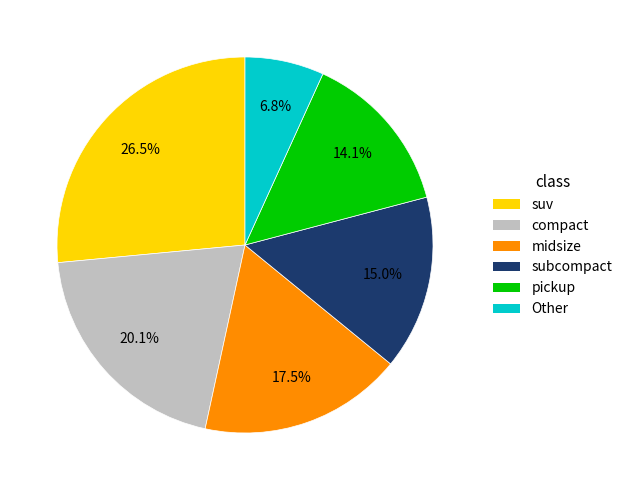

Does any single category account for the majority?

No